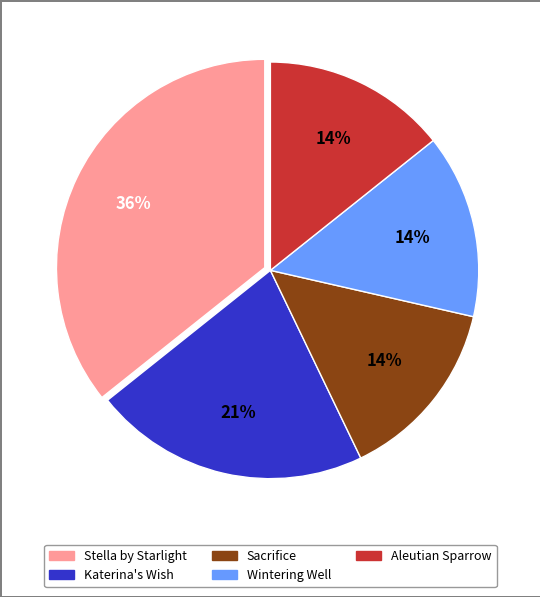

To the nearest percent, what portion does Sacrifice represent?

14%